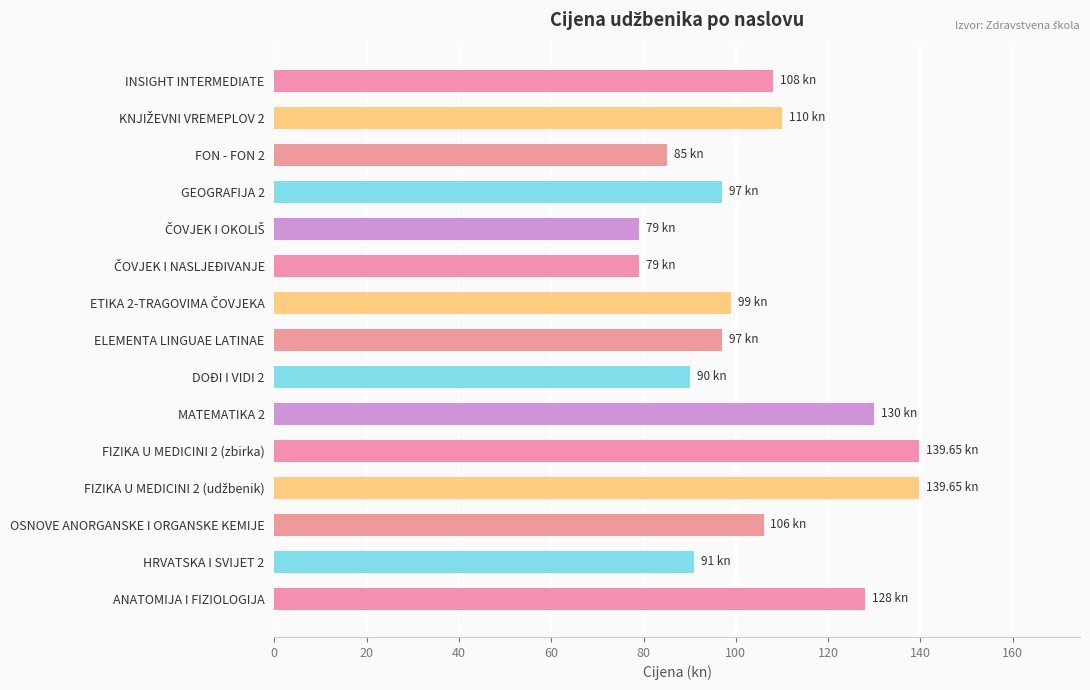

What is the sum of all values?

1578.3